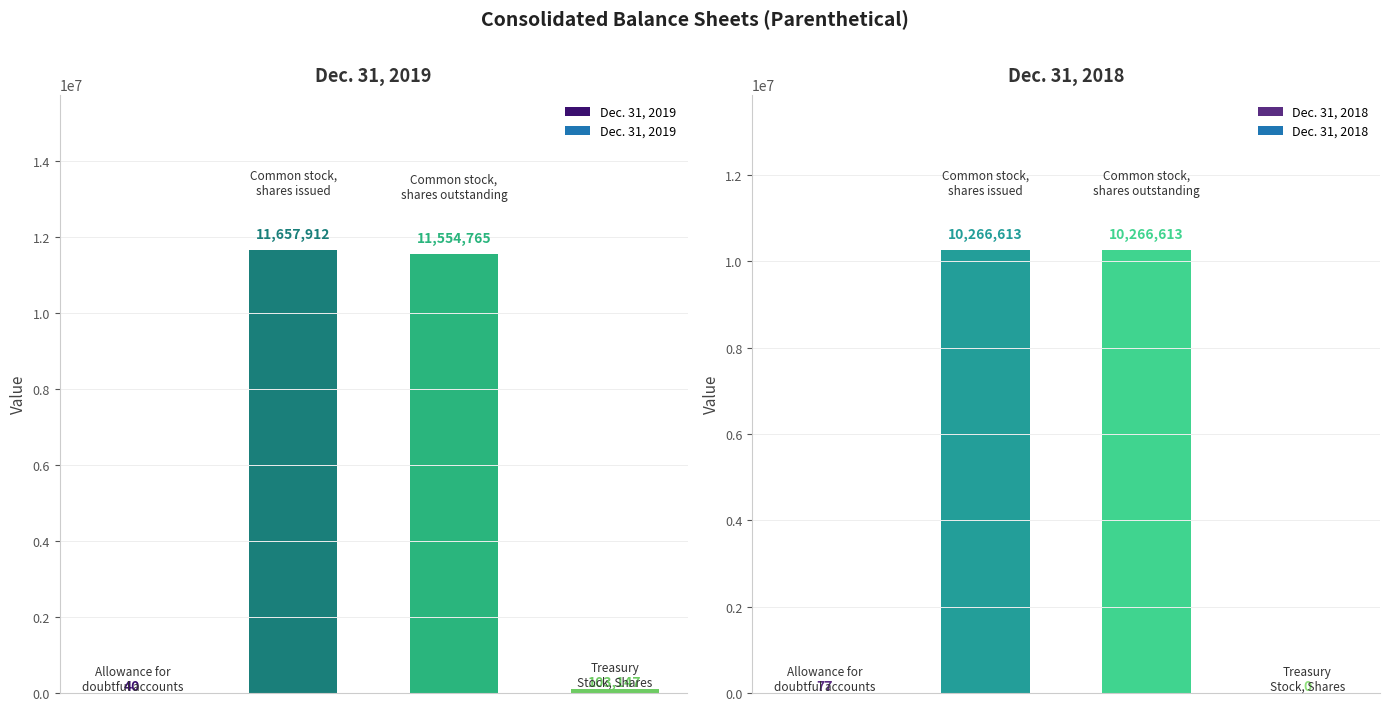

What is the total value across all series at 2?

21821378